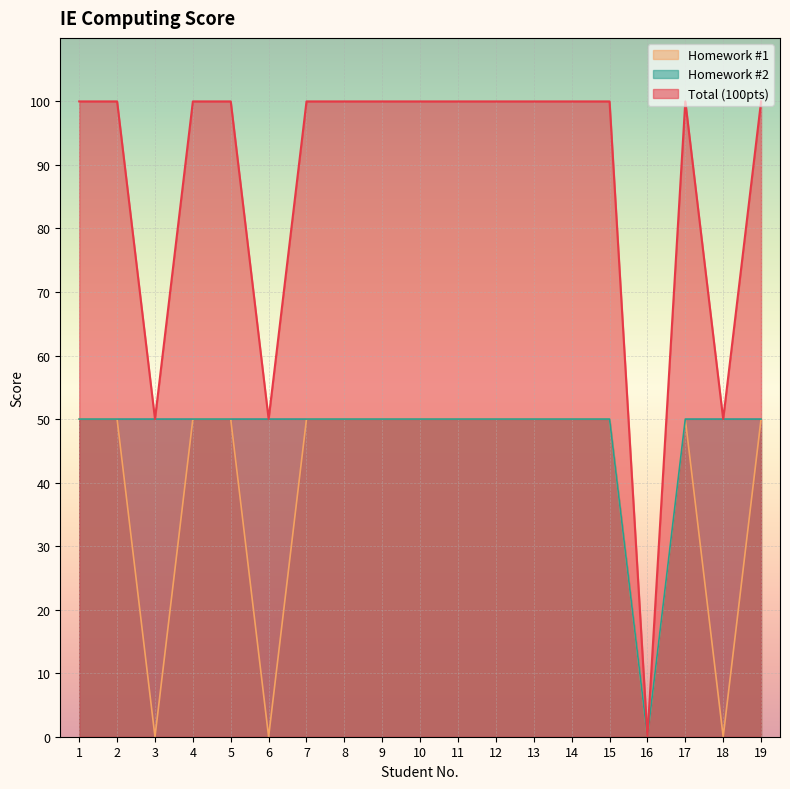

What is the spread (max minus min) of values at 11?

50